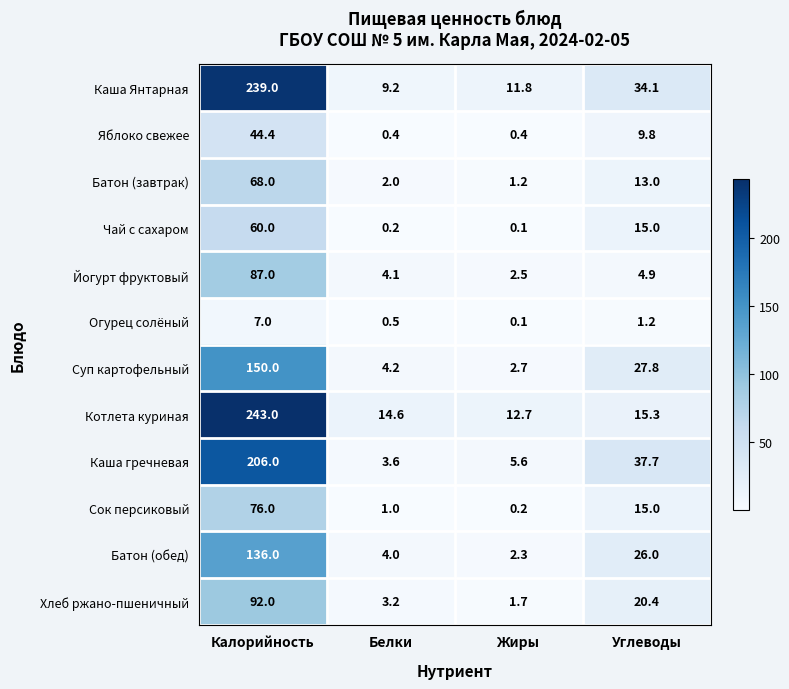

What is the total value across all series at Жиры?

41.3